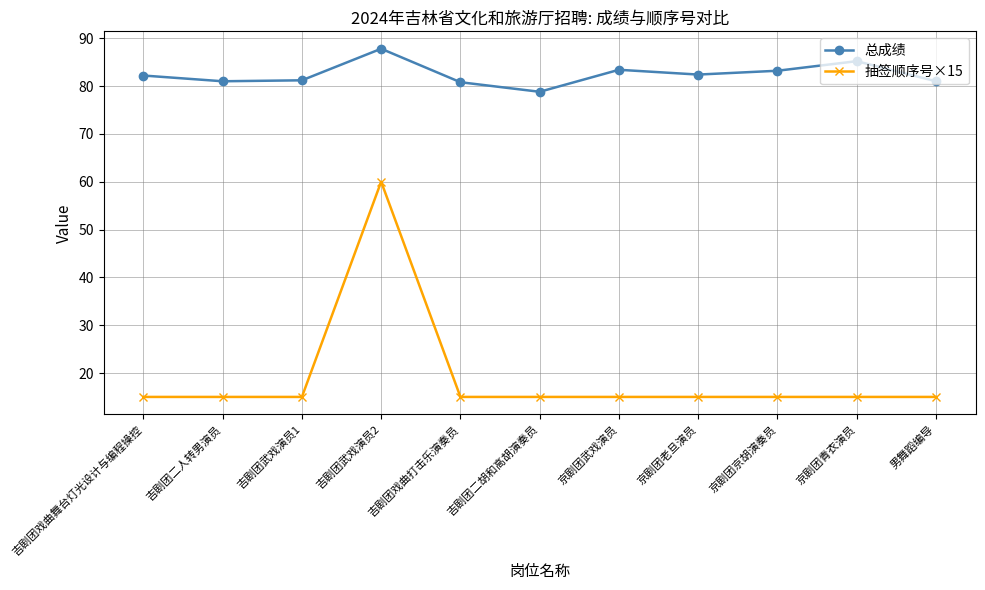

True or false: 总成绩 and 抽签顺序号×15 intersect in this chart.

False